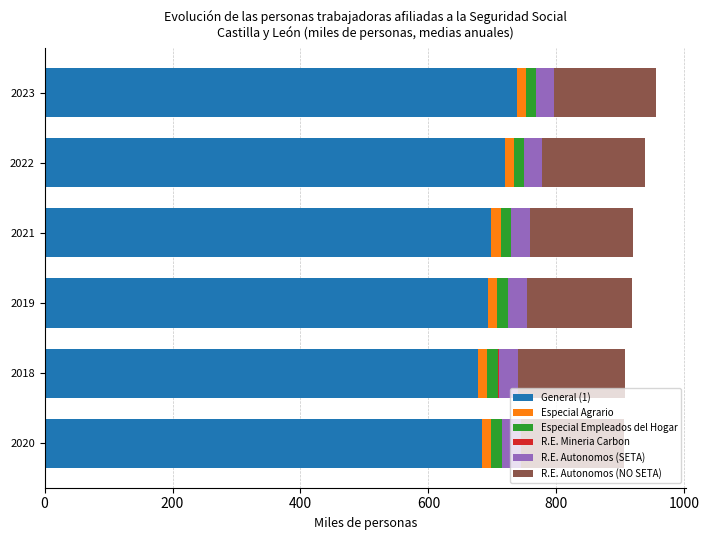

What is the highest value of the General (1) series?

738.8